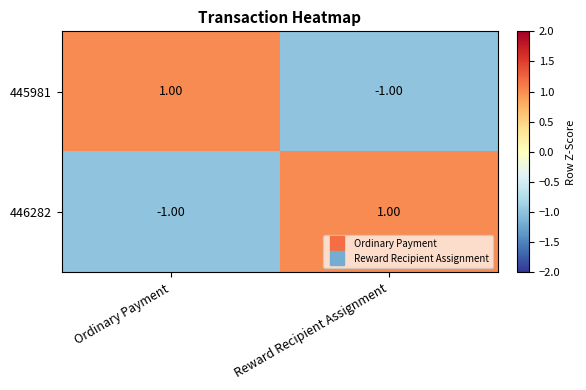

List the labels in order of 446282 value, largest first.

Reward Recipient Assignment, Ordinary Payment